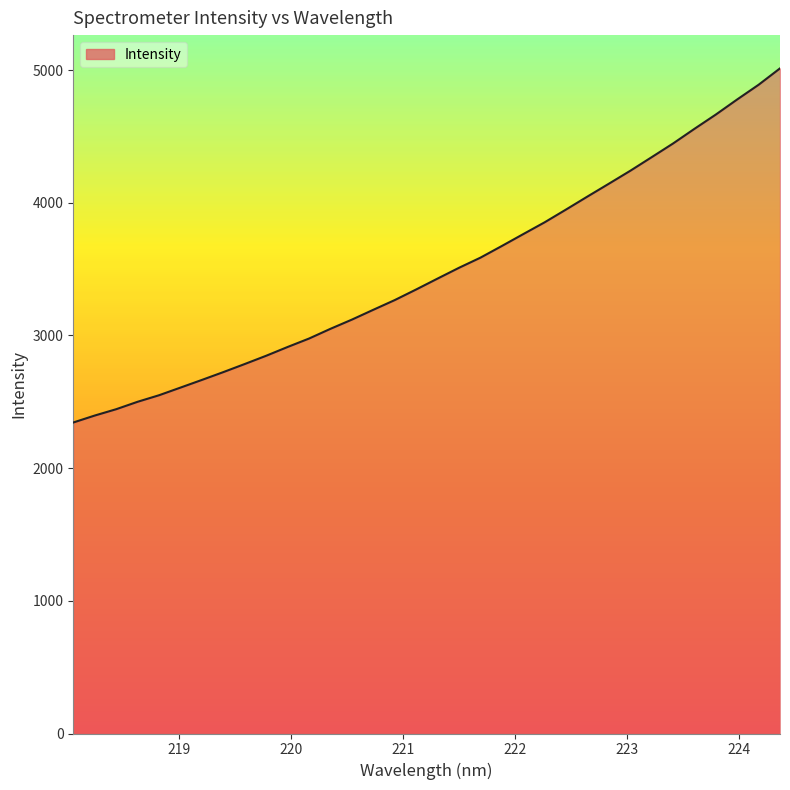

What is the difference between the maximum and minimum values?

2668.9